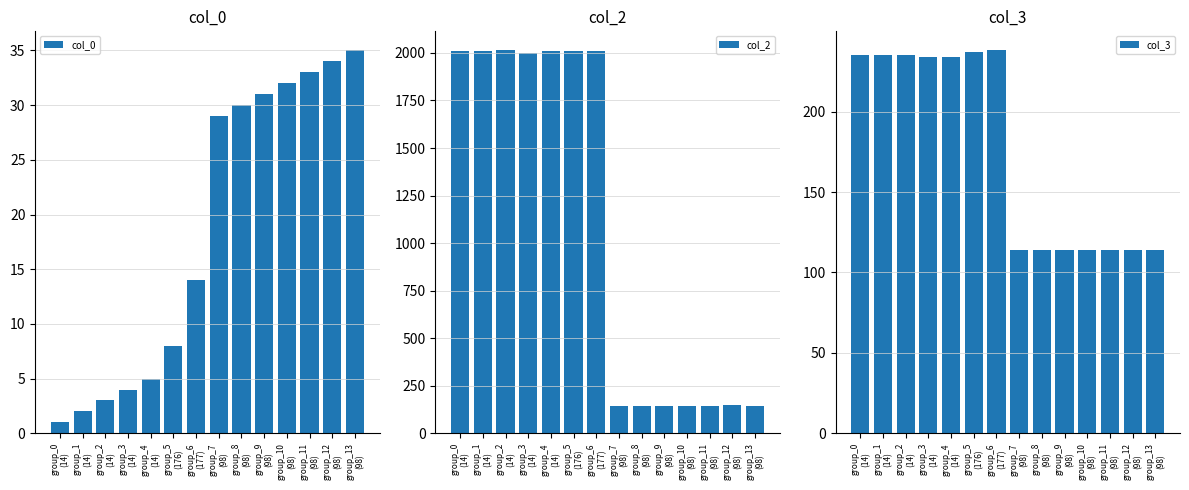

The value of col_3 at group_10
(98) is 152. True or false?

False